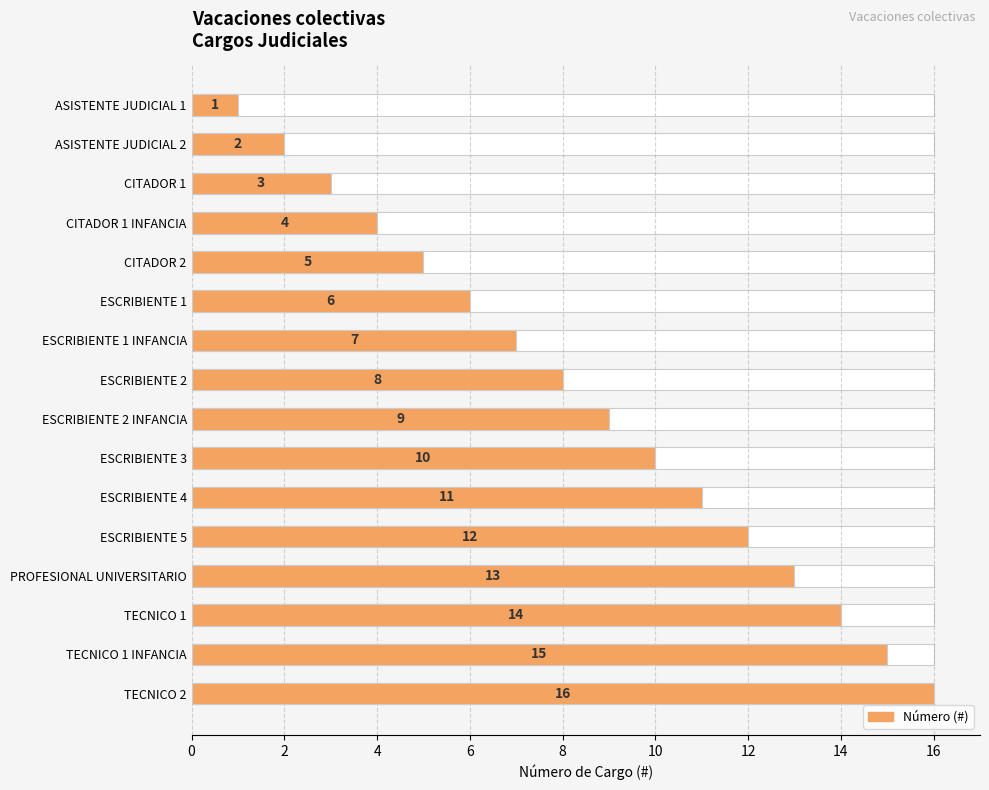

How many data points are less than 9?

8